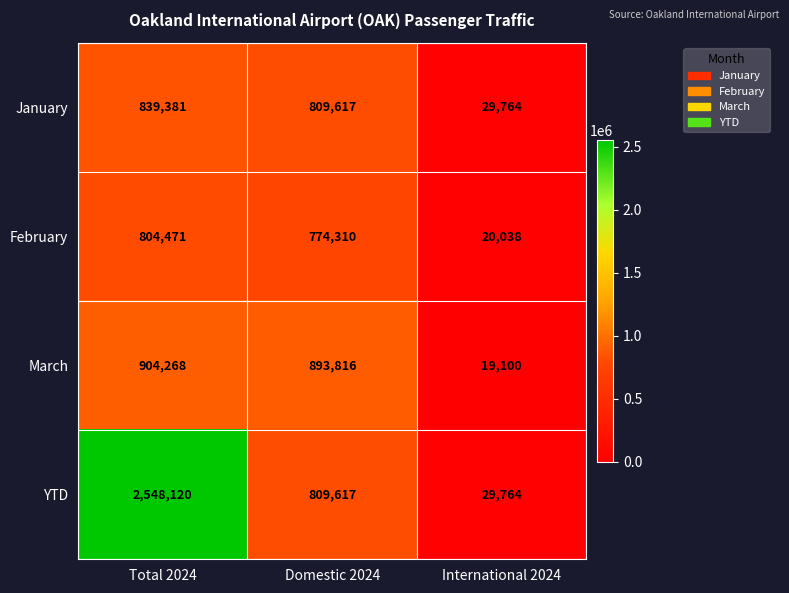

How many distinct data groups are displayed?

4